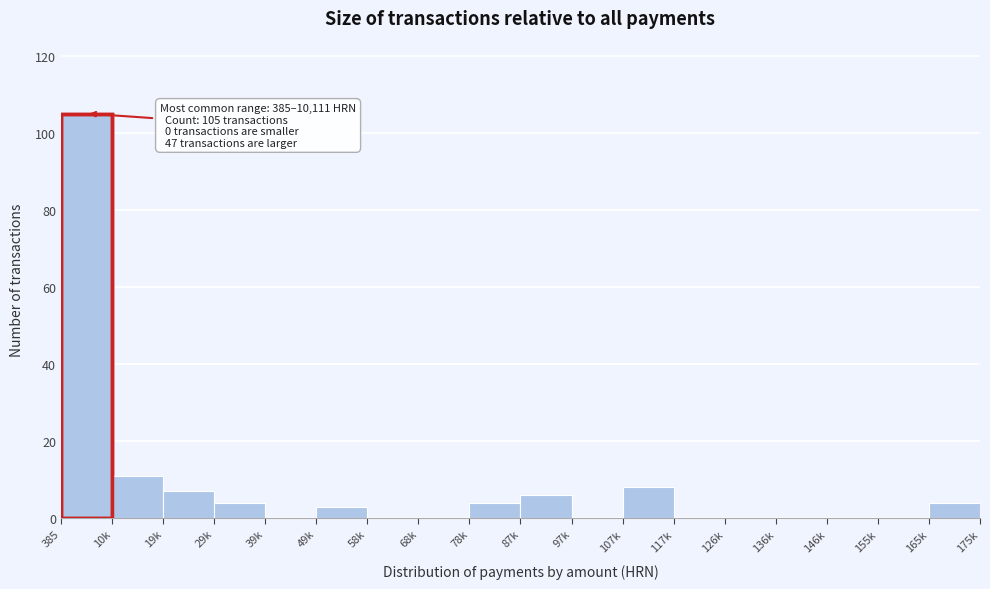

Reading right to left, what are all the values shown in this chart?

165k=4	155k=0	146k=0	136k=0	126k=0	117k=0	107k=8	97k=0	87k=6	78k=4	68k=0	58k=0	49k=3	39k=0	29k=4	19k=7	10k=11	385=105